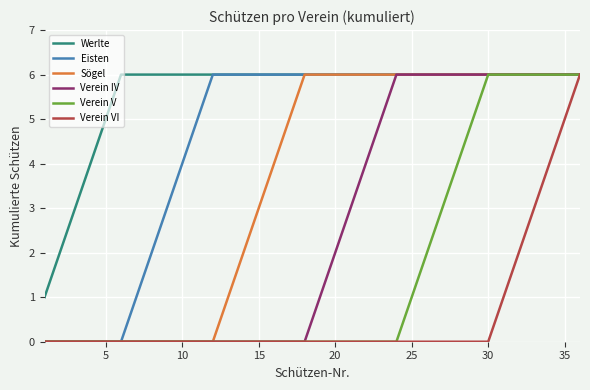

Reading left to right, extract all data points from this chart.

Werlte: 1	2	3	4	5	6	6	6	6	6	6	6	6	6	6	6	6	6	6	6	6	6	6	6	6	6	6	6	6	6	6	6	6	6	6	6
Eisten: 0	0	0	0	0	0	1	2	3	4	5	6	6	6	6	6	6	6	6	6	6	6	6	6	6	6	6	6	6	6	6	6	6	6	6	6
Sögel: 0	0	0	0	0	0	0	0	0	0	0	0	1	2	3	4	5	6	6	6	6	6	6	6	6	6	6	6	6	6	6	6	6	6	6	6
Verein IV: 0	0	0	0	0	0	0	0	0	0	0	0	0	0	0	0	0	0	1	2	3	4	5	6	6	6	6	6	6	6	6	6	6	6	6	6
Verein V: 0	0	0	0	0	0	0	0	0	0	0	0	0	0	0	0	0	0	0	0	0	0	0	0	1	2	3	4	5	6	6	6	6	6	6	6
Verein VI: 0	0	0	0	0	0	0	0	0	0	0	0	0	0	0	0	0	0	0	0	0	0	0	0	0	0	0	0	0	0	1	2	3	4	5	6